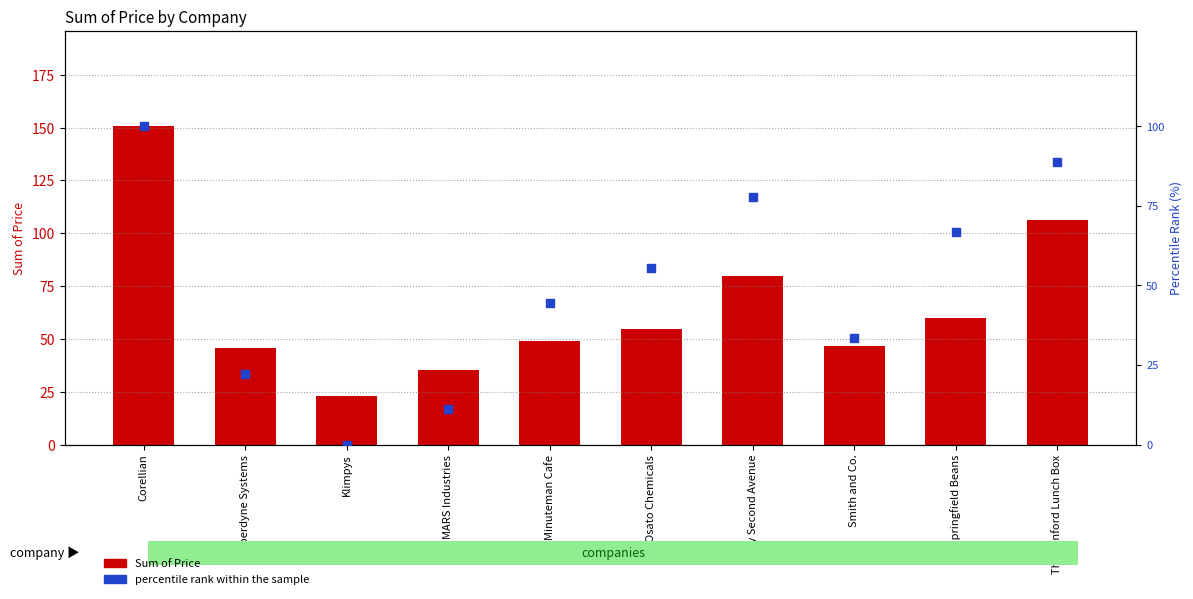

Is the value of Sum of Price at The Lanford Lunch Box greater than the value of percentile rank within the sample at Klimpys?

Yes